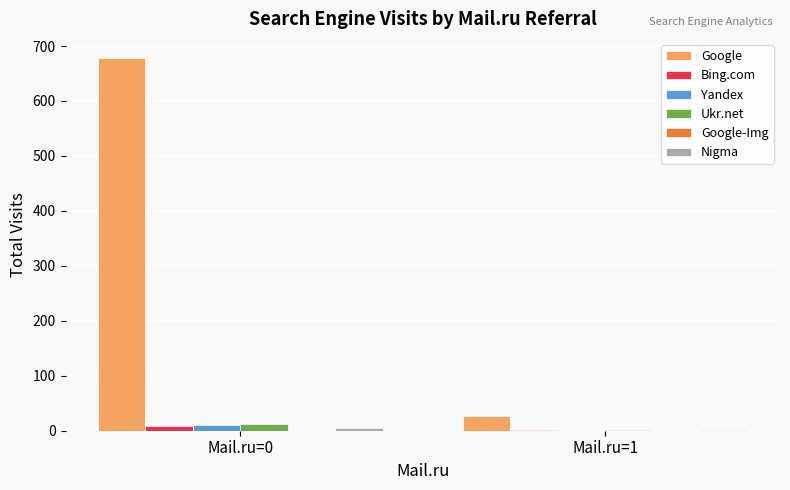

Which series has the largest total across all categories?

Google